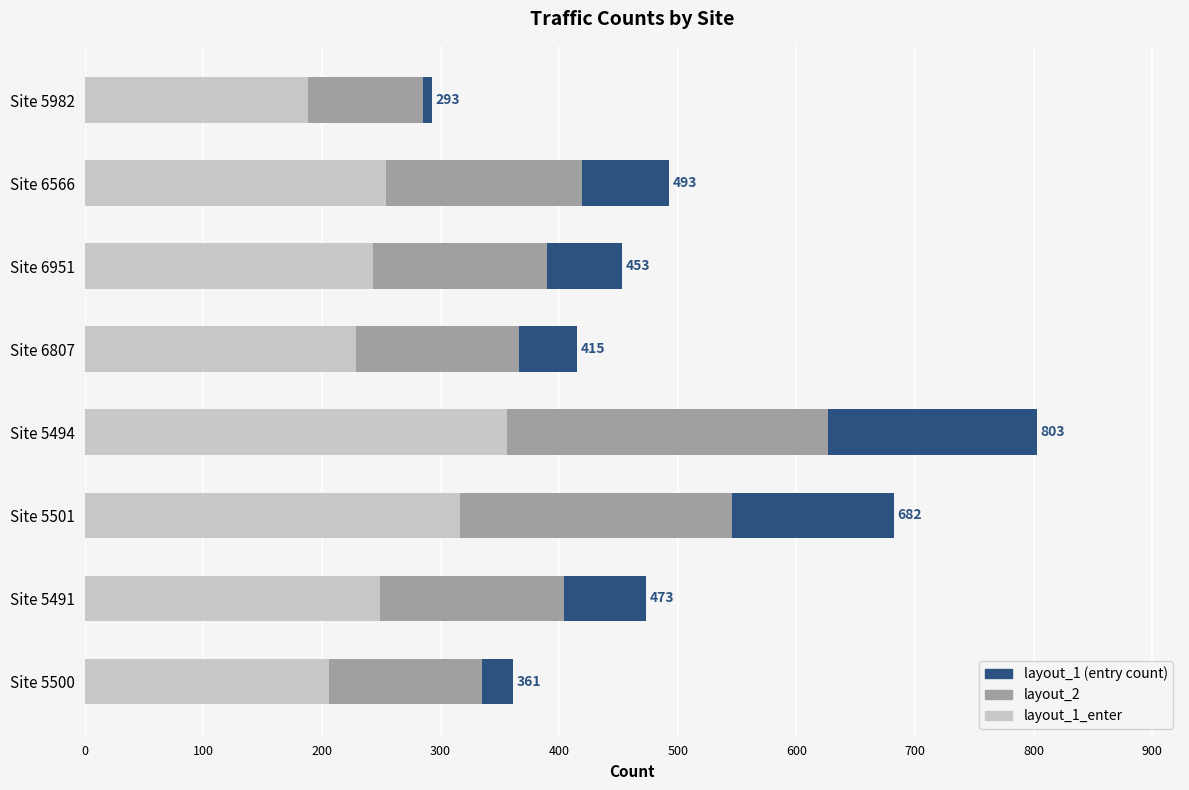

At which category is the sum across all series the highest?

Site 5494